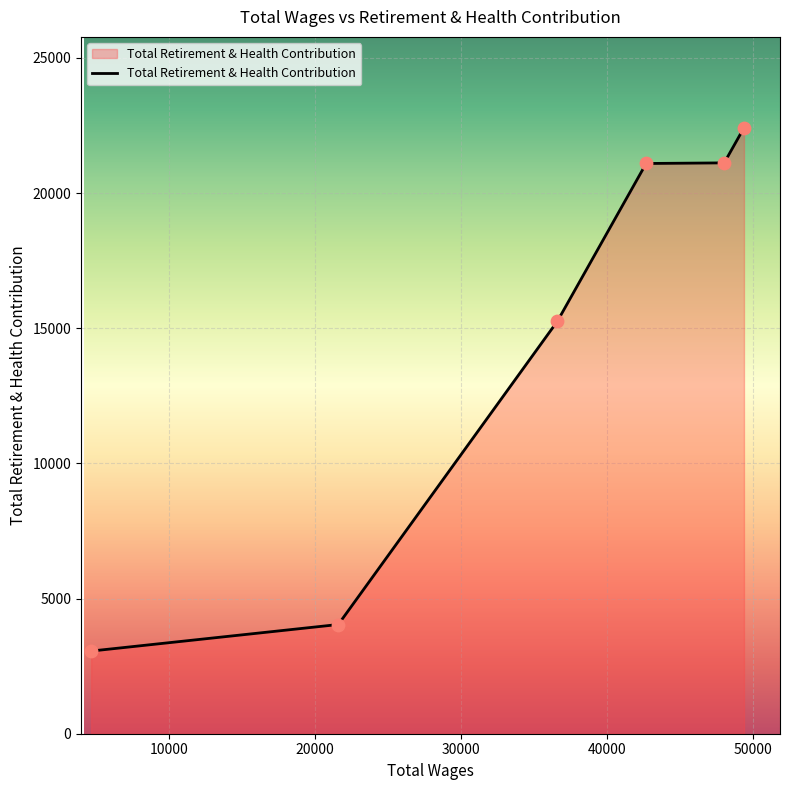

What is the average value?

14498